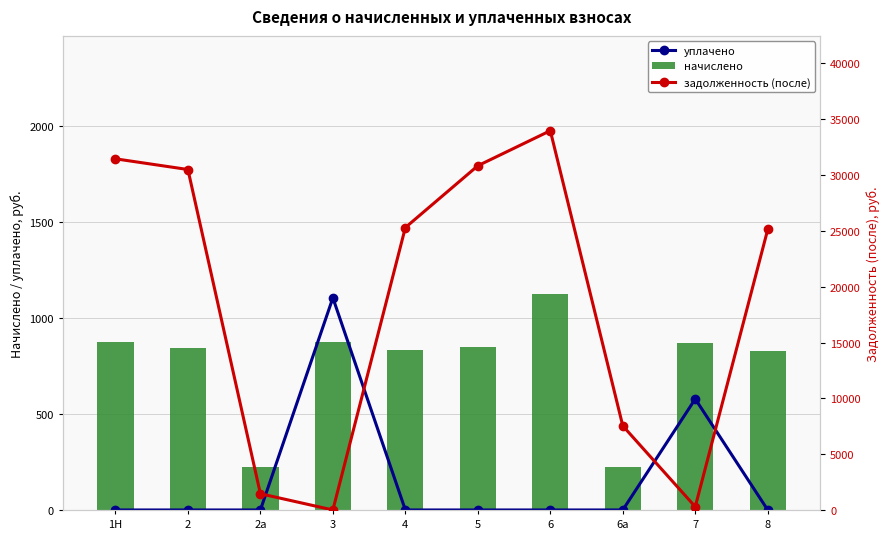

What is the approximate value of задолженность (после) at 4?

25298.8